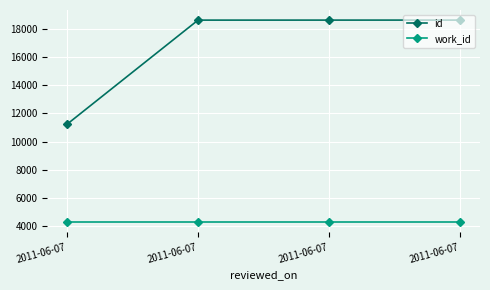

Rank the series by their maximum value, from lowest to highest.

work_id, id